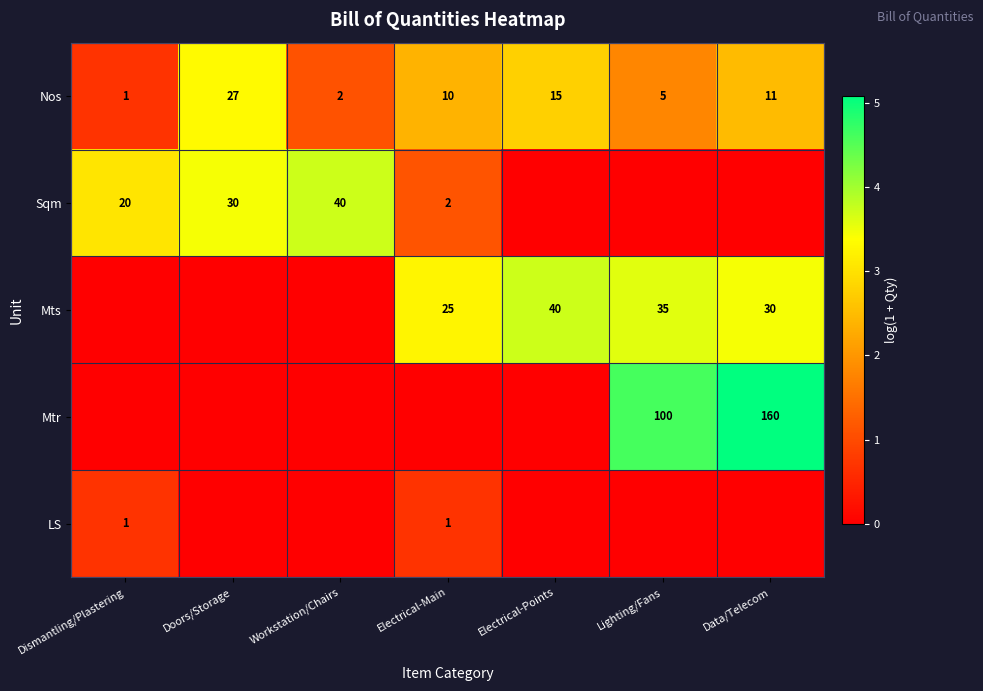

At which label does Nos reach its minimum?

Dismantling/Plastering